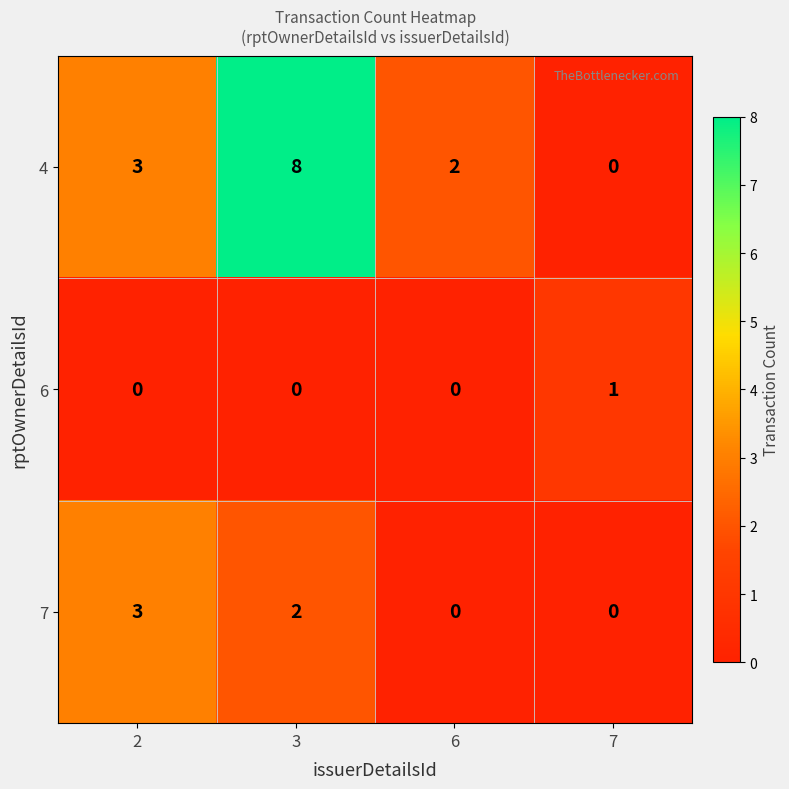

Reading right to left, what are all the values shown in this chart?

4: 0	2	8	3
6: 1	0	0	0
7: 0	0	2	3